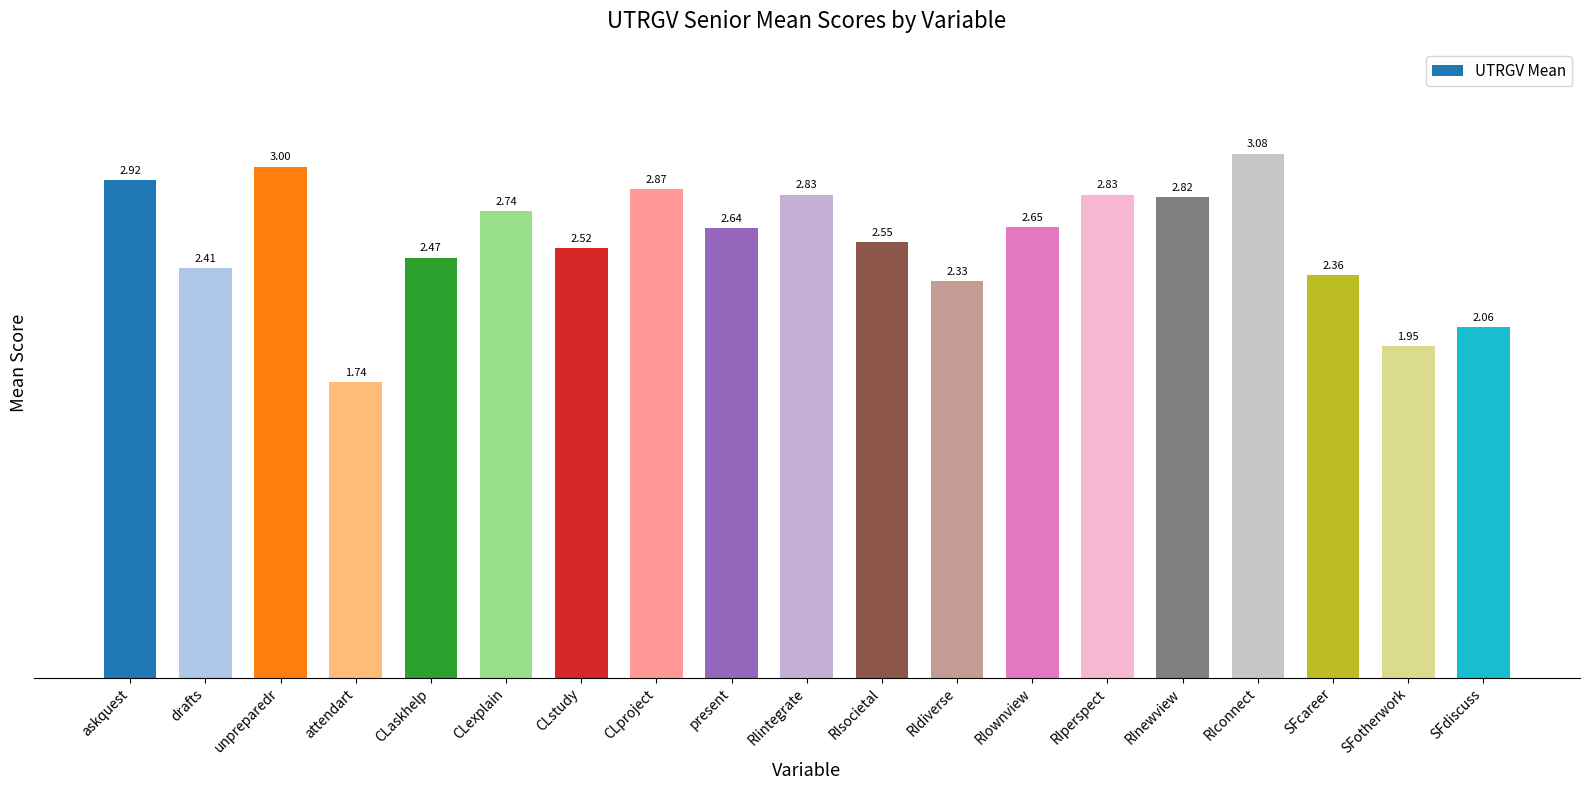

At which label does the data first exceed 2?

askquest